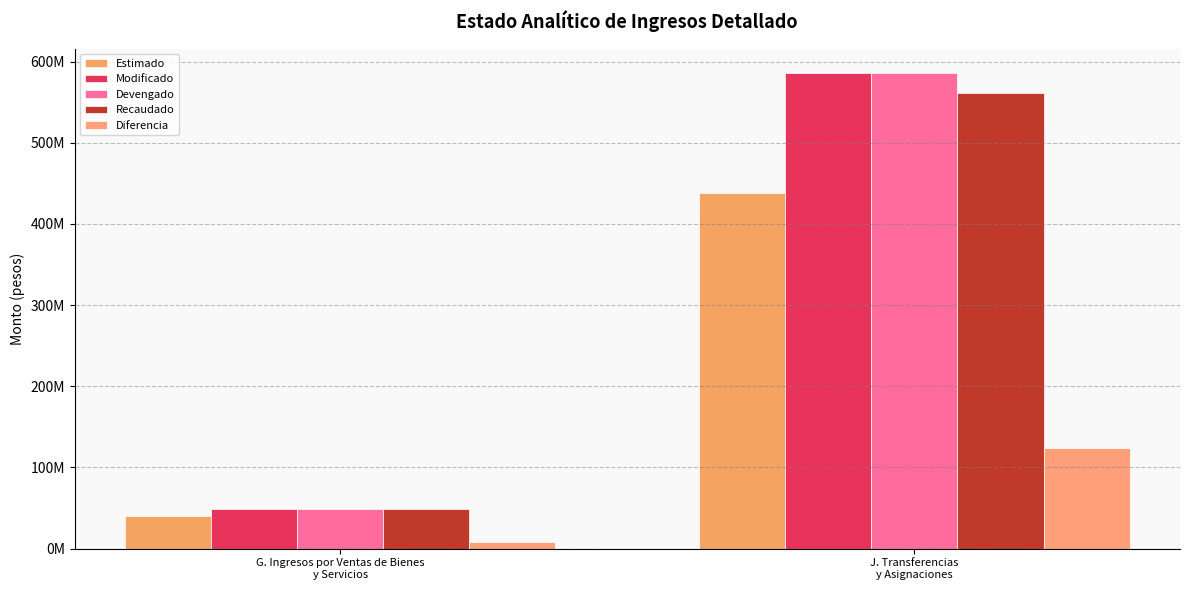

What is the average value of the Diferencia series?

66151081.9